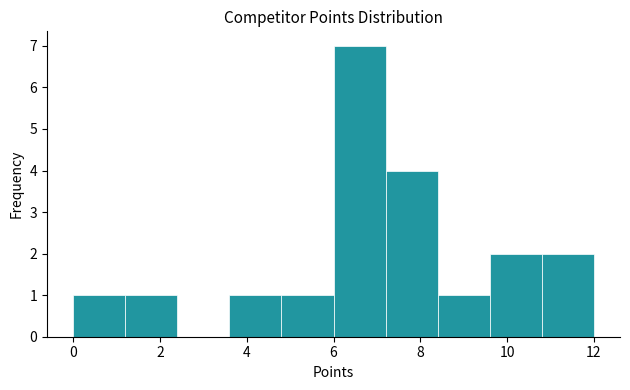

Over which range of the x-axis is the bar tallest?

6.0 to 7.2